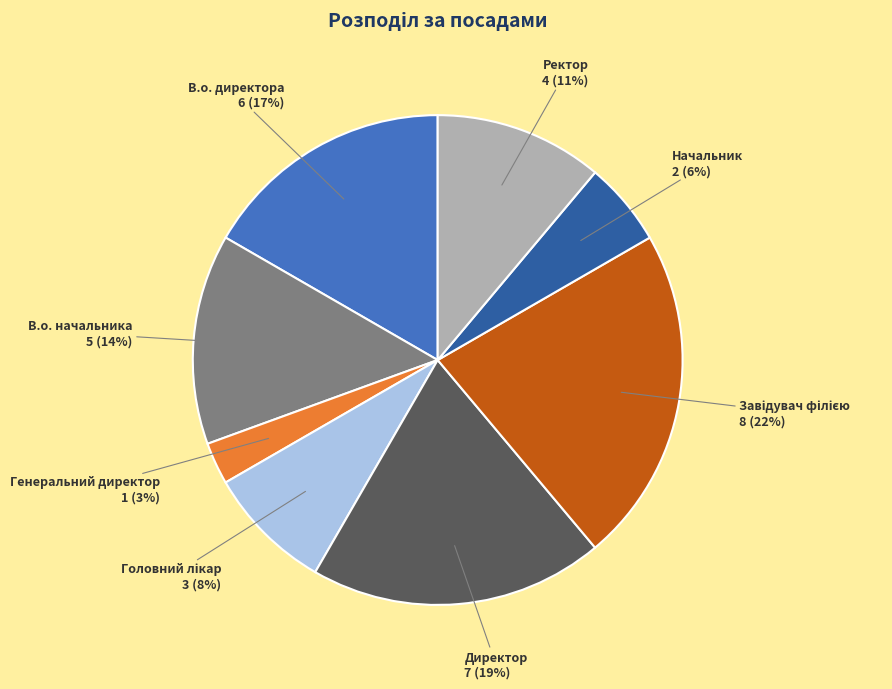

Do Генеральний директор and Ректор together represent more than half of the pie?

No